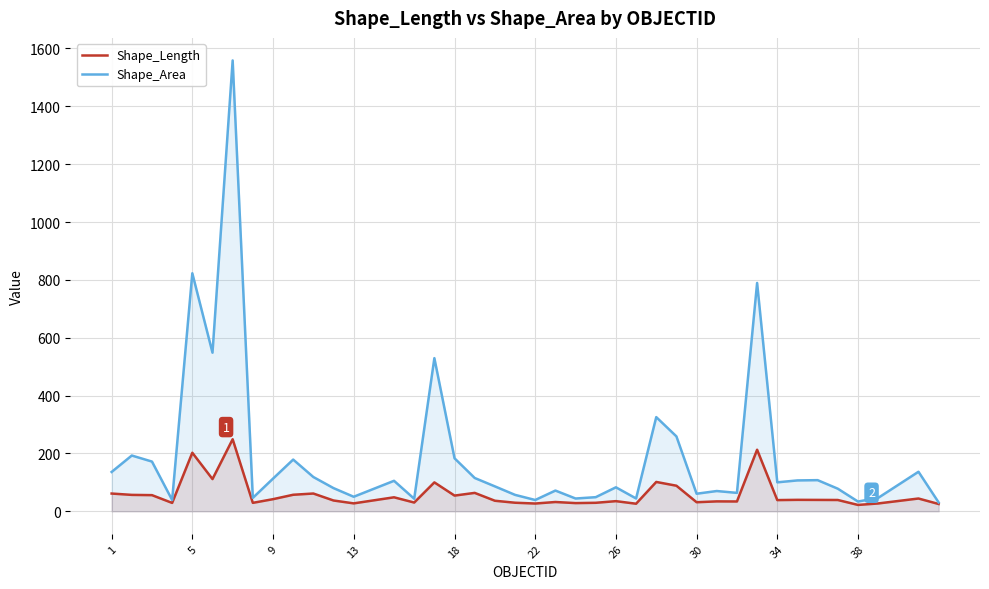

Which series has the largest total across all categories?

Shape_Area